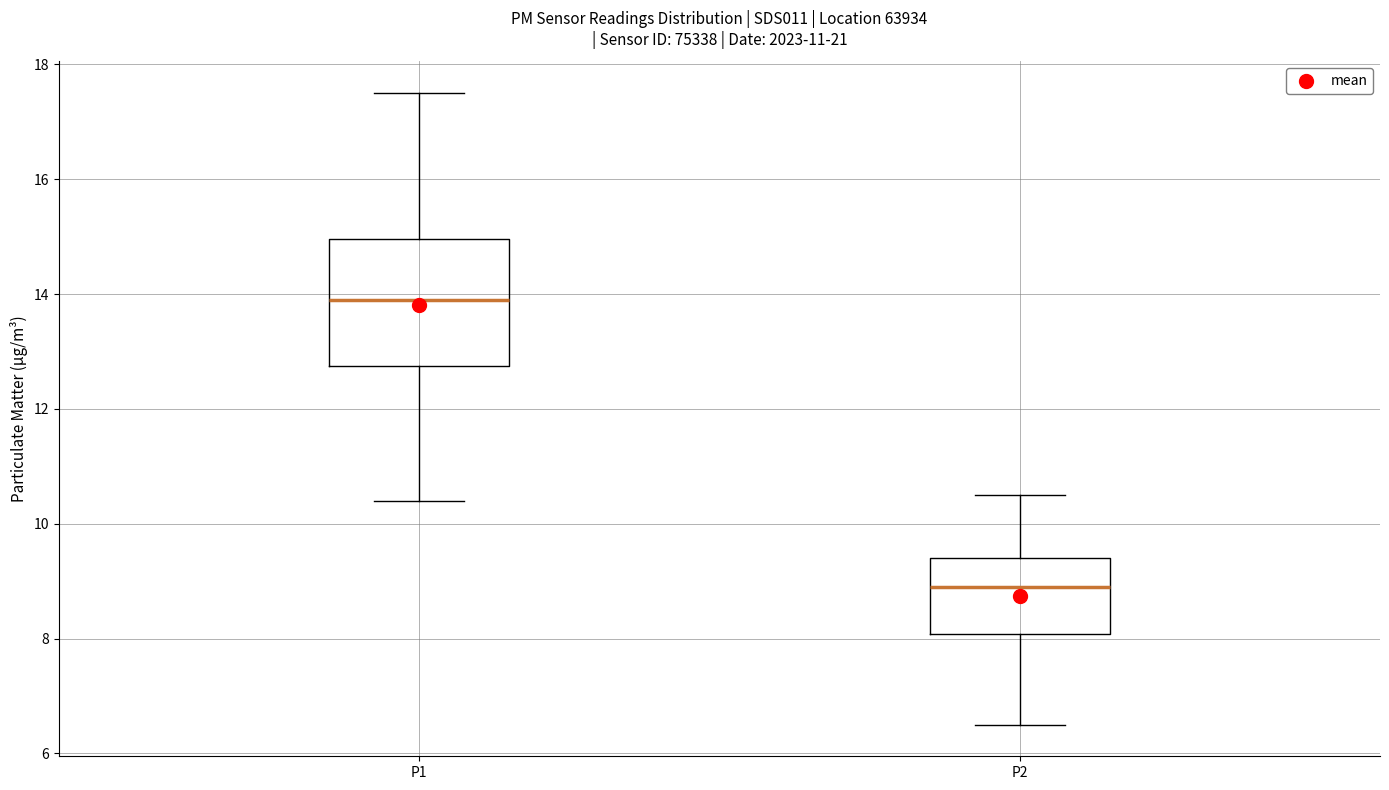

Reading left to right, read every box against the y-axis: the position of its median line, the range the box covers, and the ends of its whiskers. The values are not printed on the chart, so give them approximately, as read against the axis.

P1: median 14.0, box 12.8 to 15.0, whiskers 10.4 to 17.6
P2: median 9.0, box 8.0 to 9.4, whiskers 6.6 to 10.6